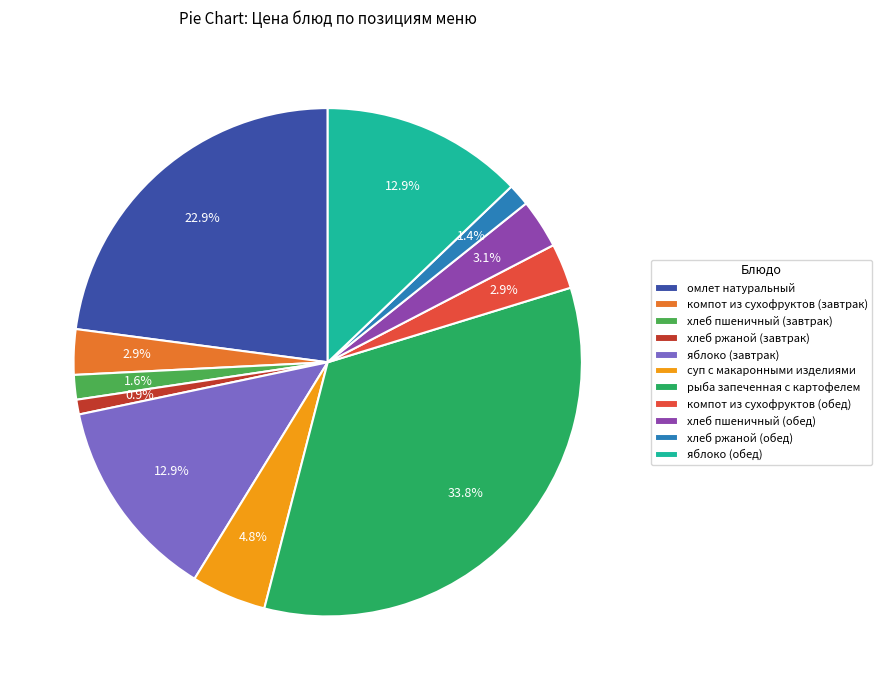

Approximately how many times larger is the value at суп с макаронными изделиями compared to хлеб ржаной (обед)?

3.4